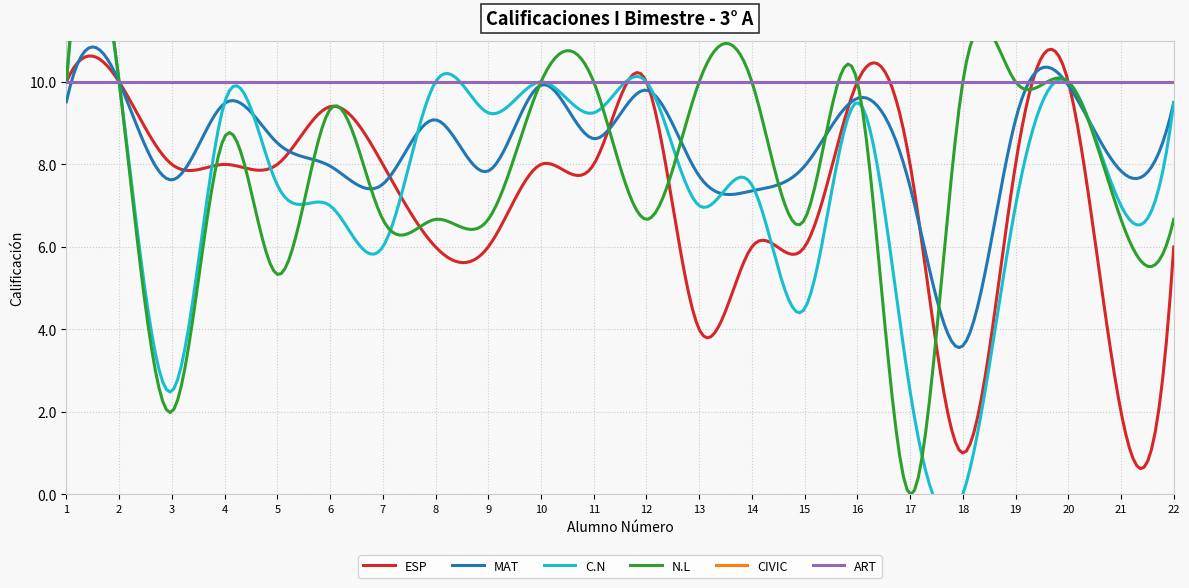

What is the value of the MAT point at the 1st from the left?

9.5